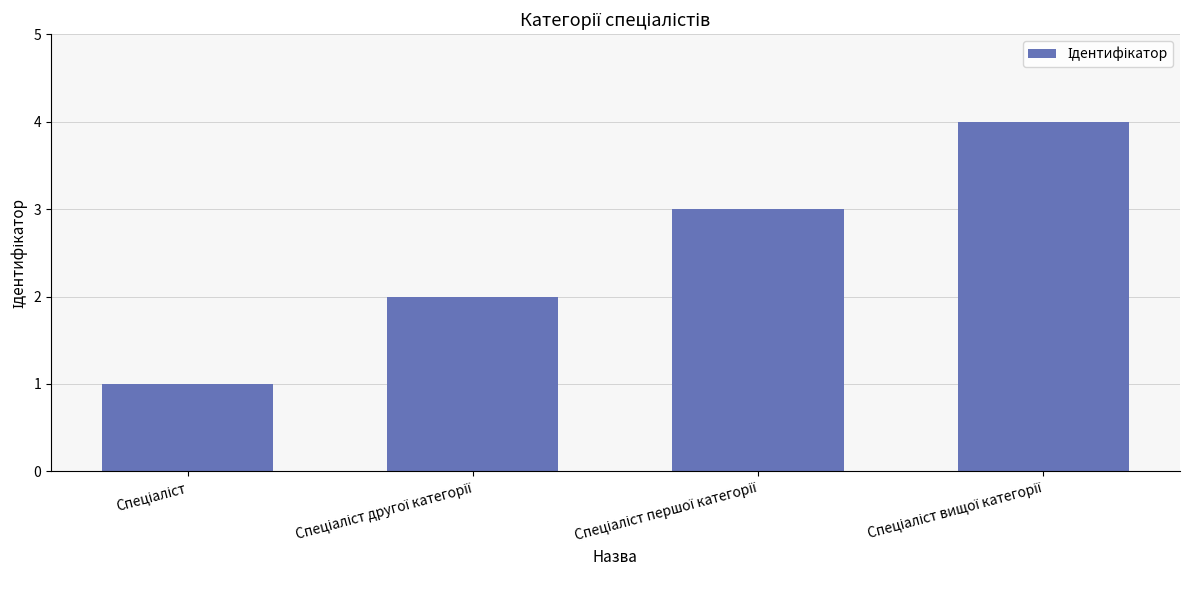

What is the difference between the maximum and minimum values?

3